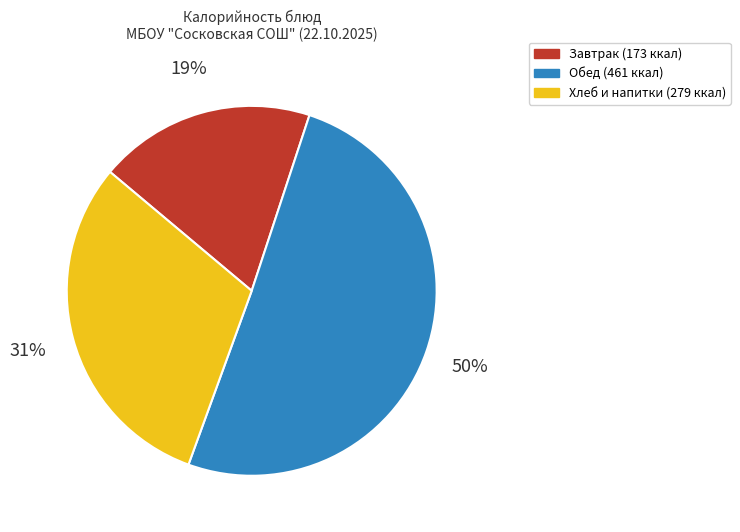

To the nearest percent, what is the average slice percentage?

33%